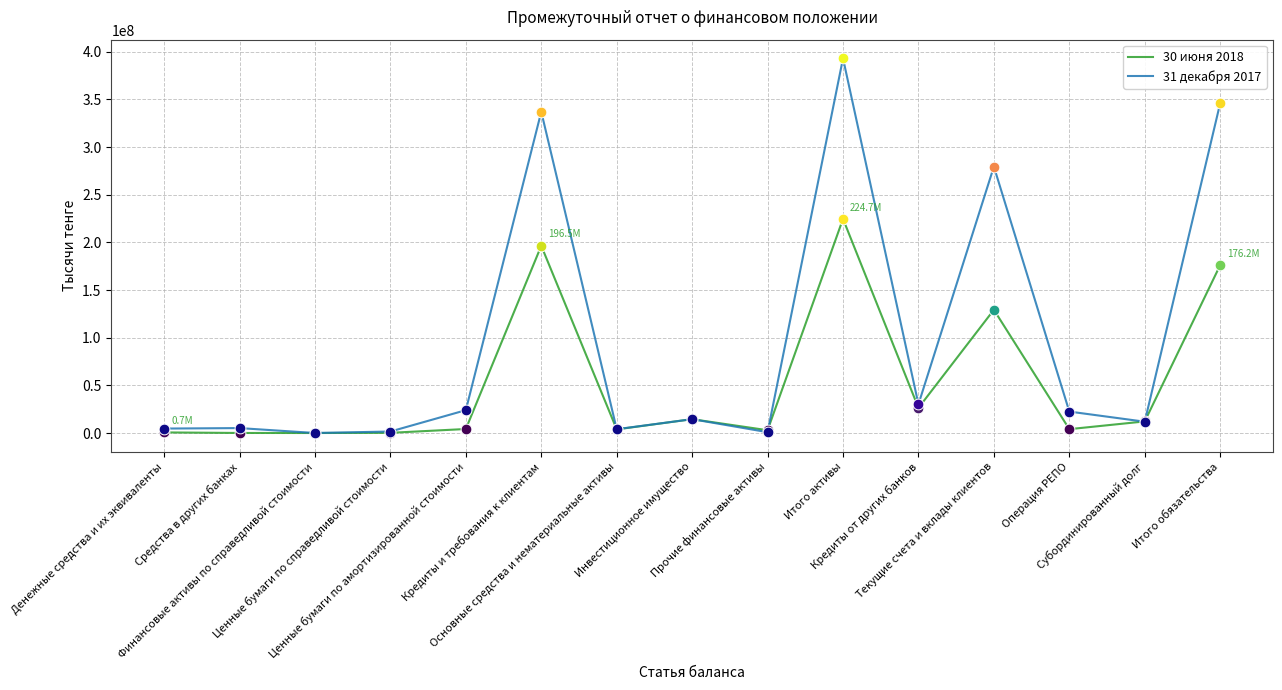

At which category is the sum across all series the highest?

Итого активы